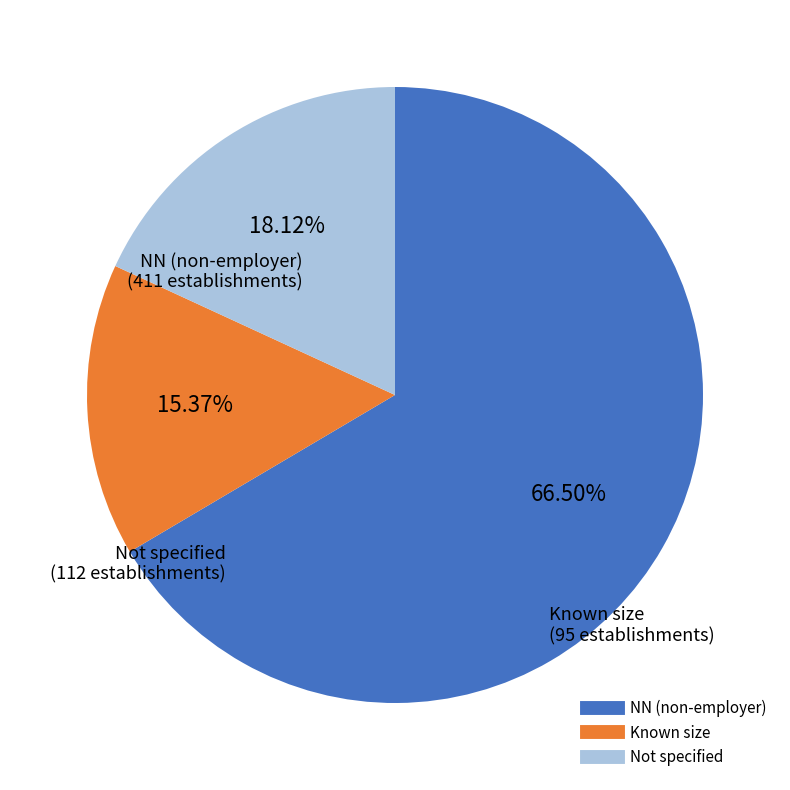

Is there a majority slice in this chart?

Yes